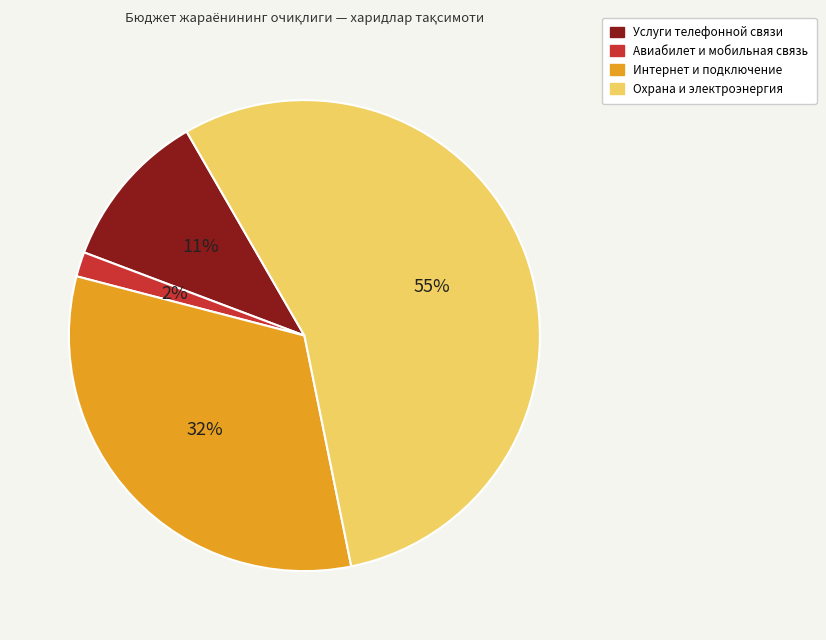

Is there a majority slice in this chart?

Yes